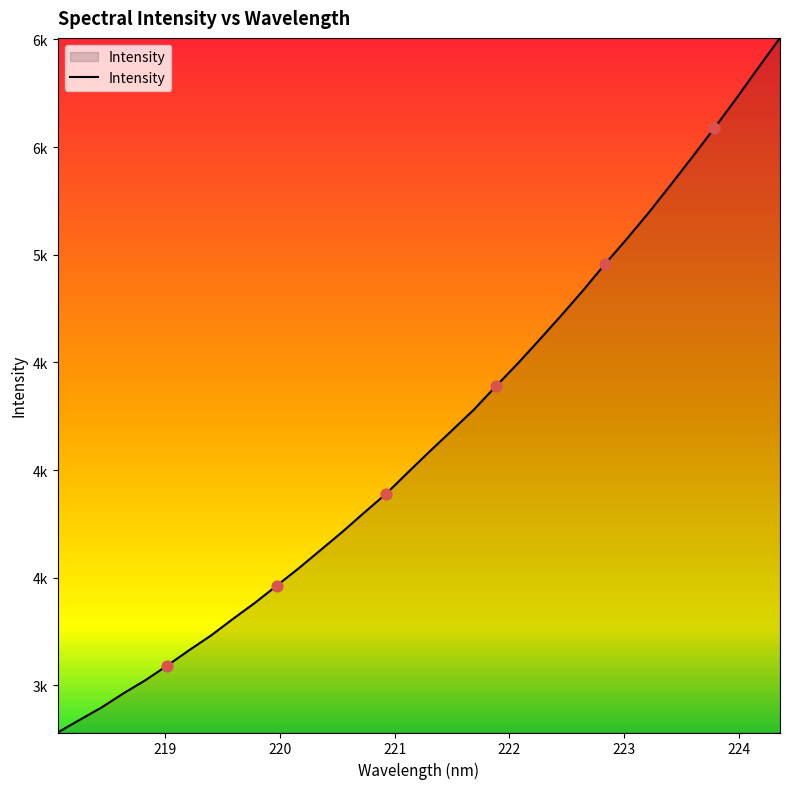

Does the chart have visible grid lines?

No